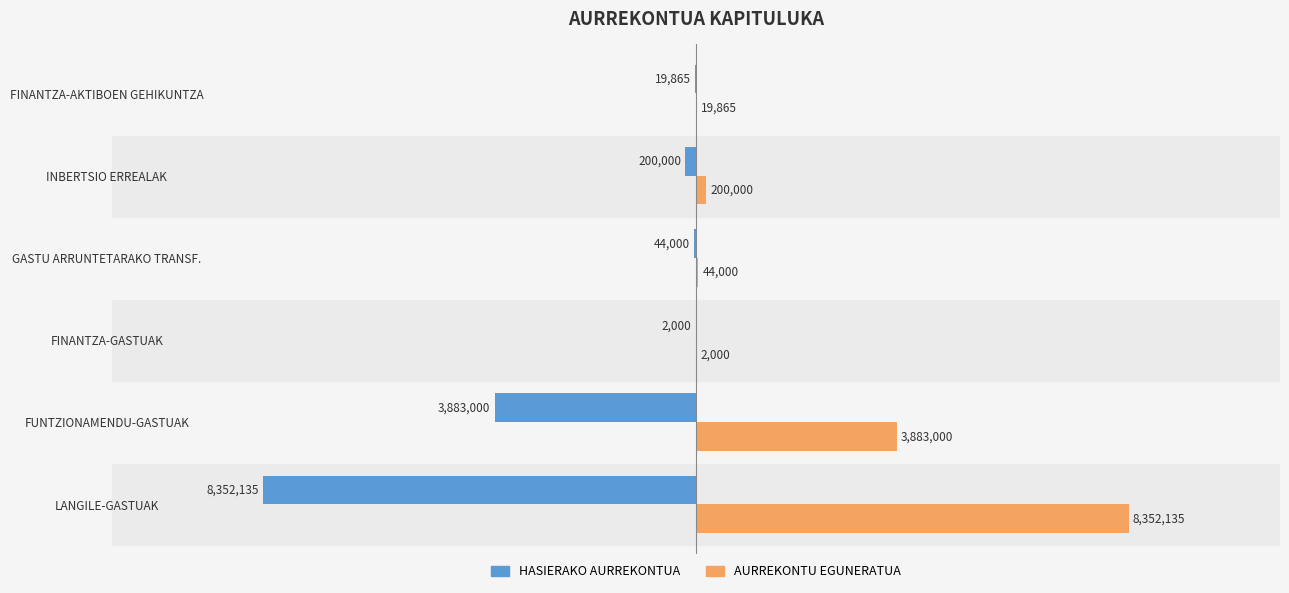

What is the sum of the AURREKONTU EGUNERATUA values at GASTU ARRUNTETARAKO TRANSF. and FUNTZIONAMENDU-GASTUAK?

3927000